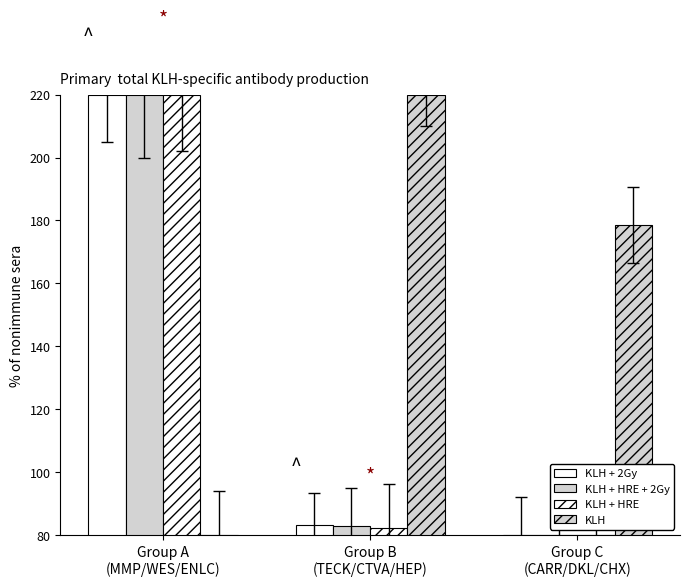

What is the difference between the KLH + 2Gy values at Group A
(MMP/WES/ENLC) and Group B
(TECK/CTVA/HEP)?

136.6